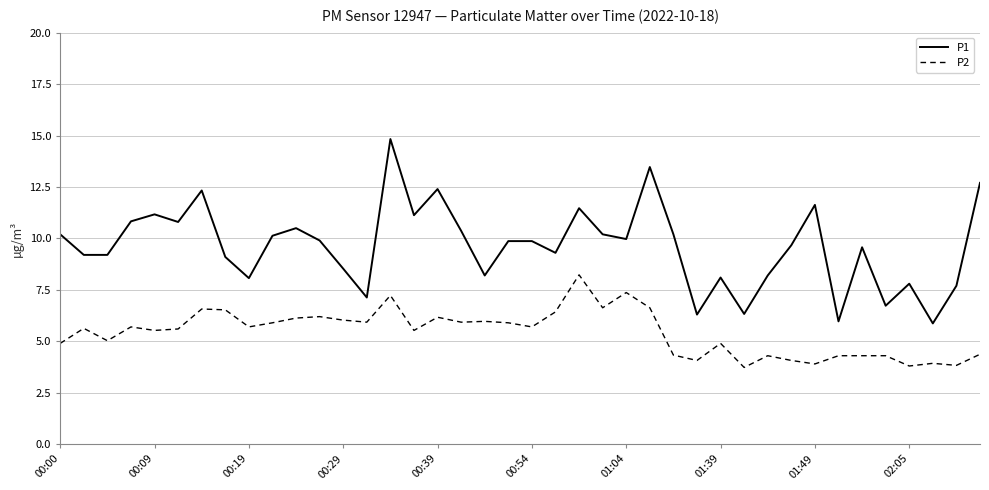

What is the minimum value shown in the chart?

3.7